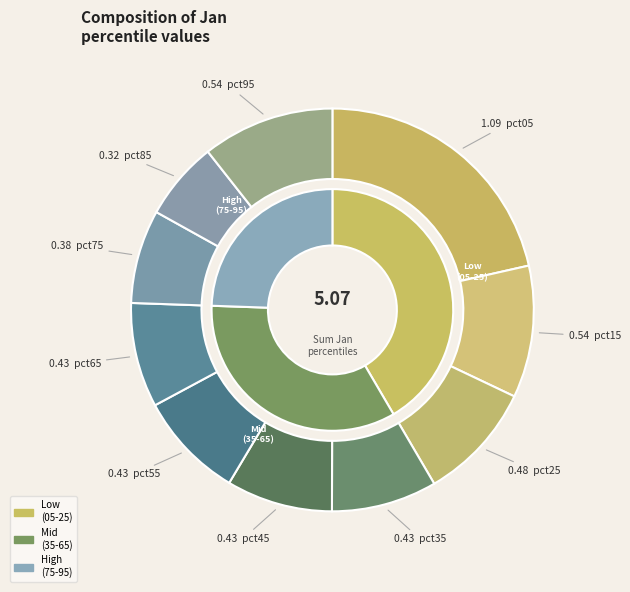

To the nearest percent, what is the combined percentage of pct05 and pct75?

29%